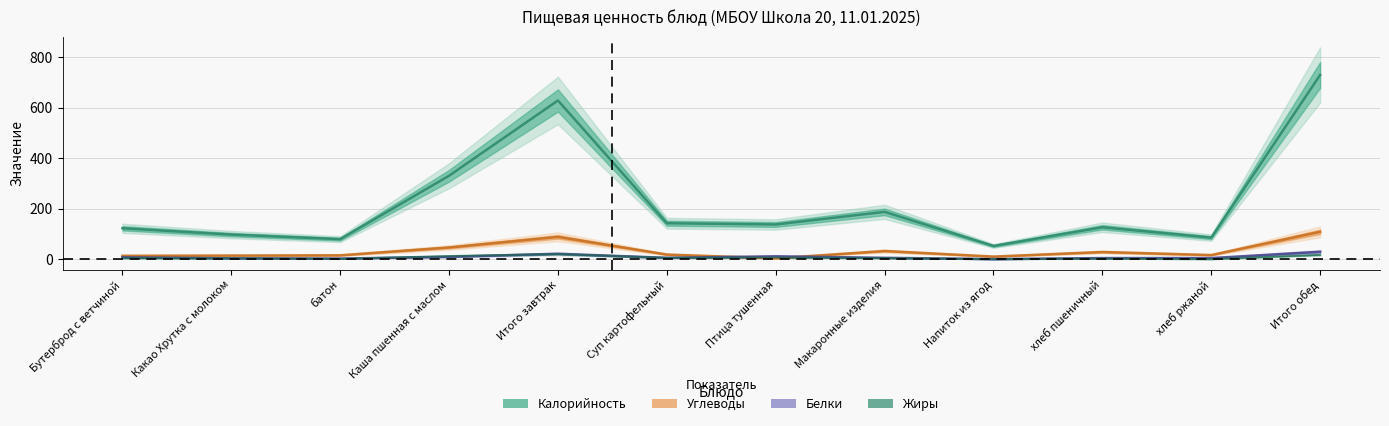

Which label corresponds to the largest value in the chart?

Итого обед